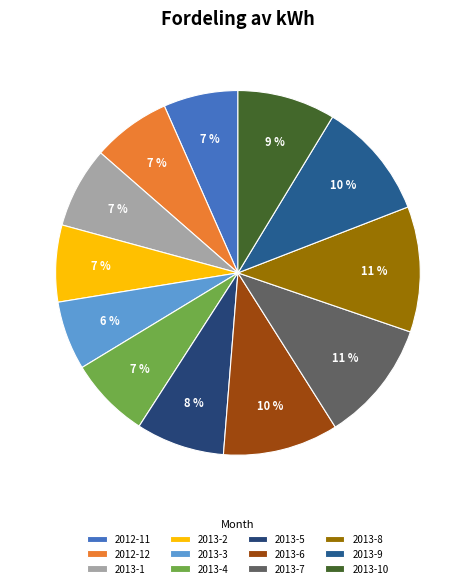

Count the number of slices in the pie.

12